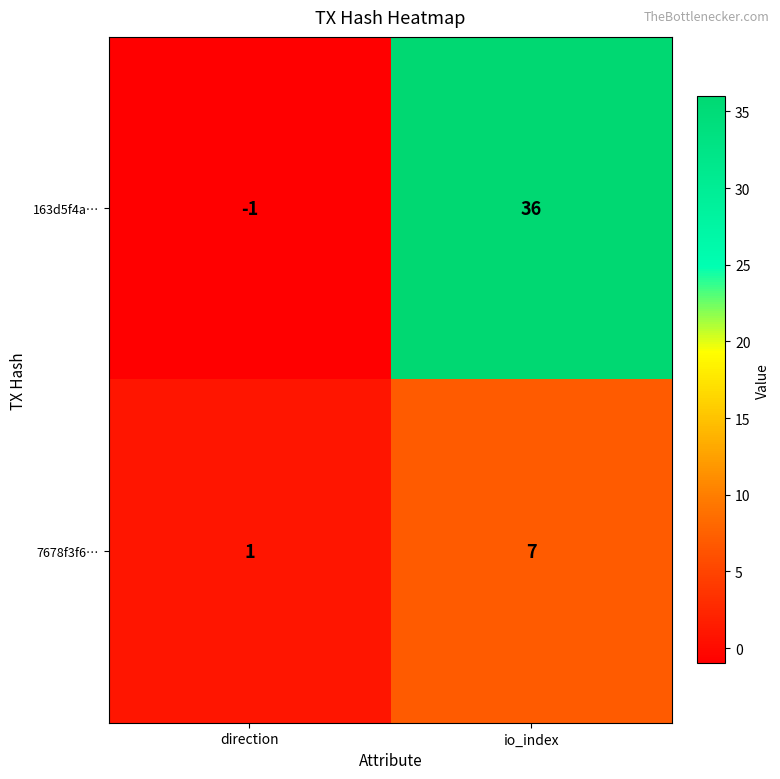

Where is 7678f3f6… nearest to the value 4?

direction